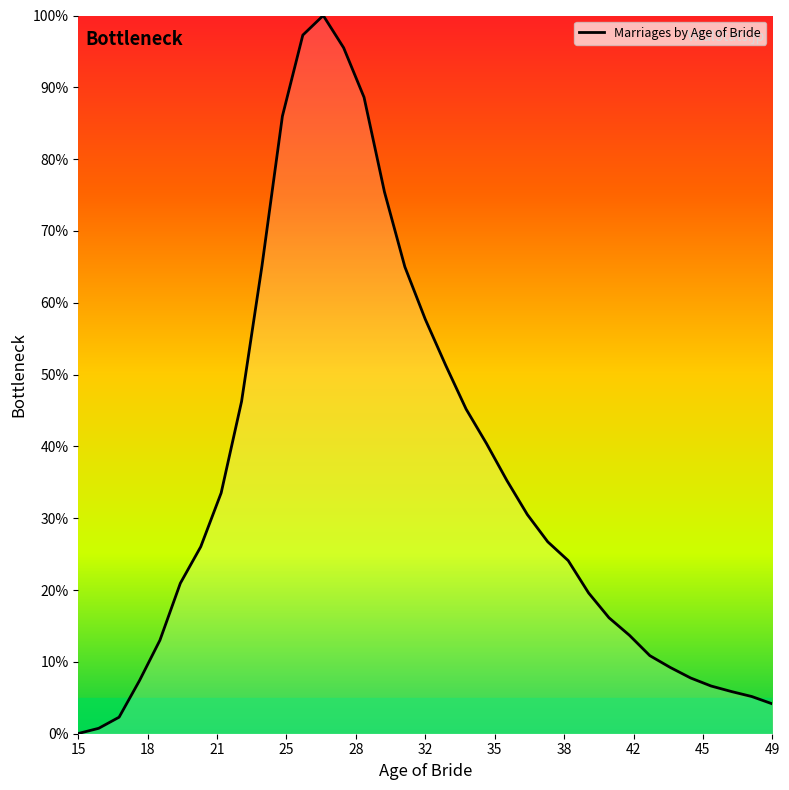

What is the maximum value shown in the chart?

100.0